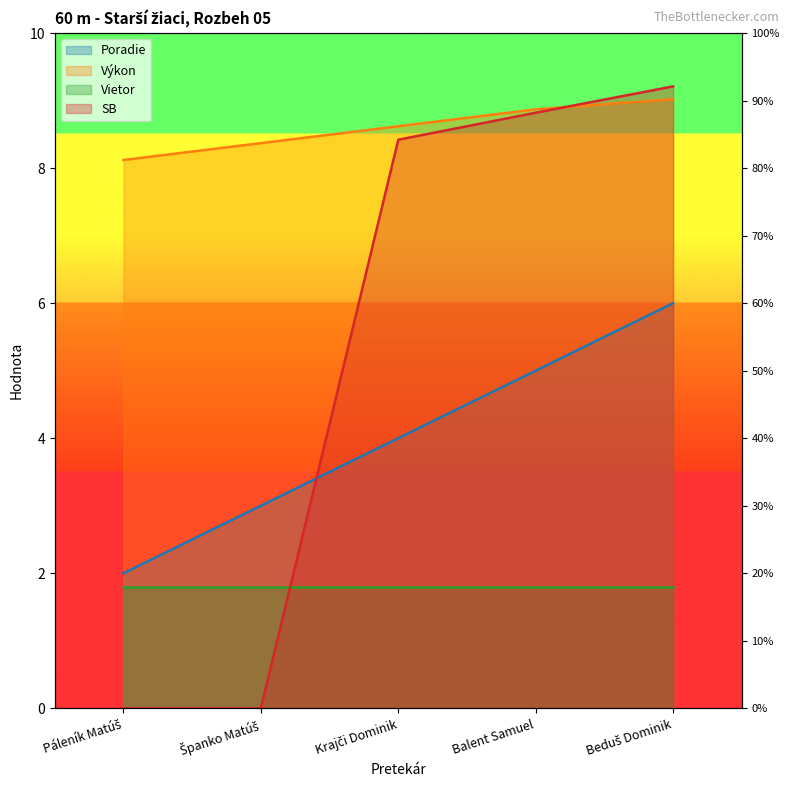

Between which two adjacent categories do Poradie and SB first intersect?

Španko Matúš and Krajči Dominik